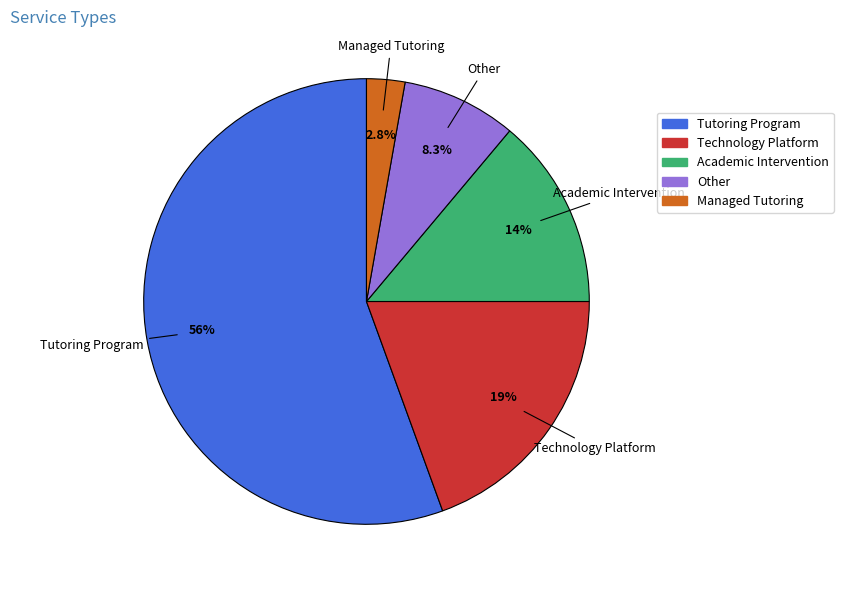

Do Managed Tutoring and Tutoring Program together represent more than half of the pie?

Yes